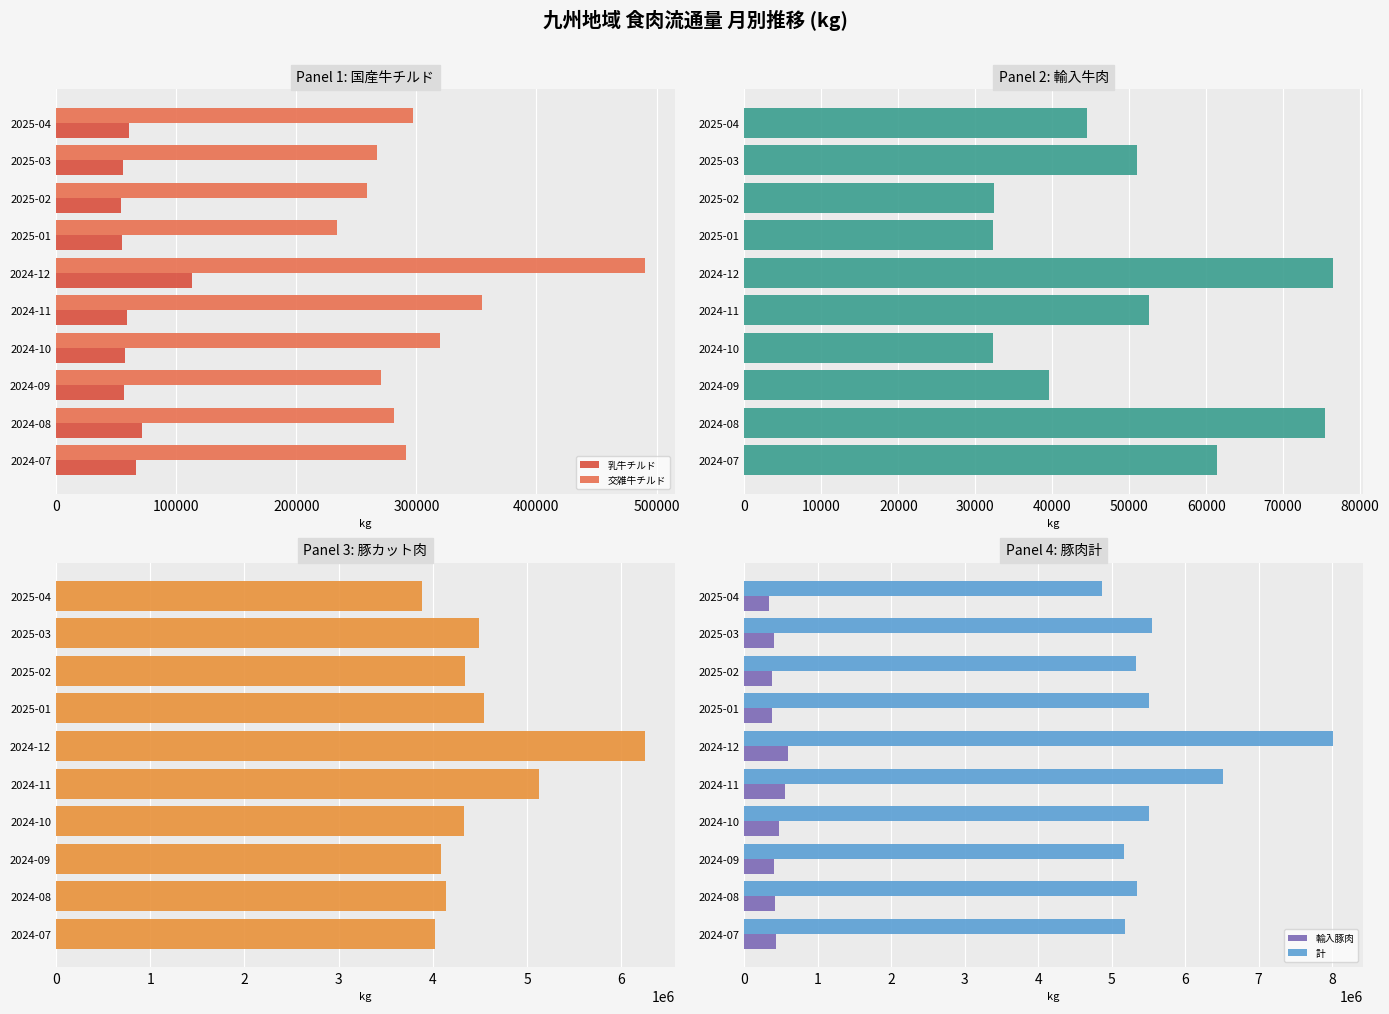

At which label does 計 reach its peak?

2024-12